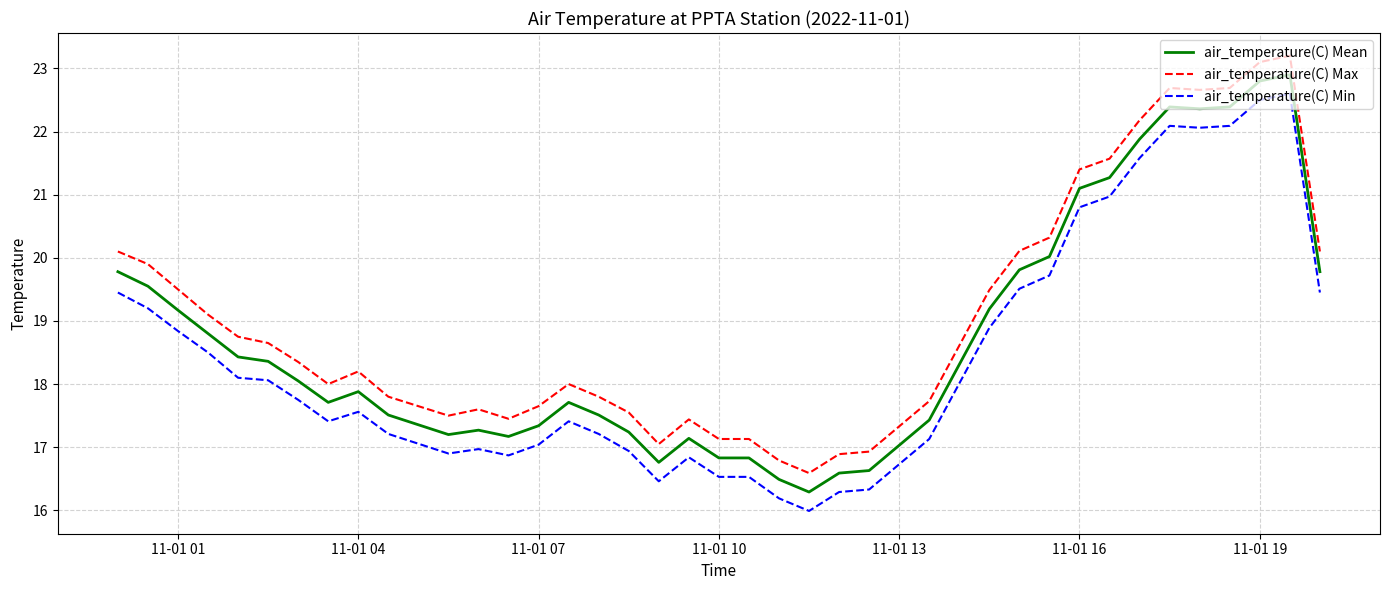

What is the average value of the air_temperature(C) Min series?

18.4